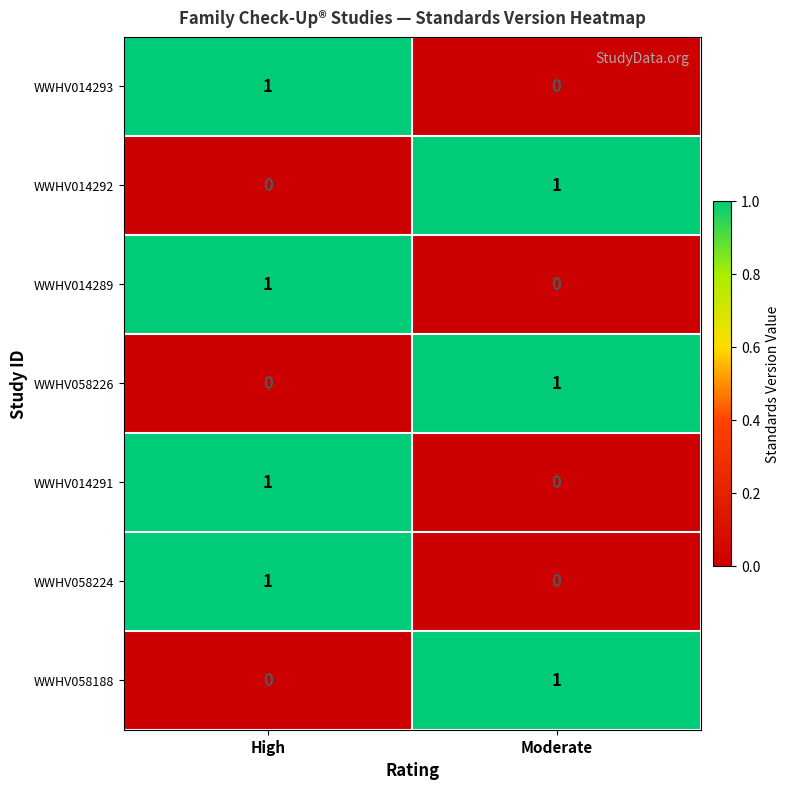

At which category is the sum across all series the highest?

High